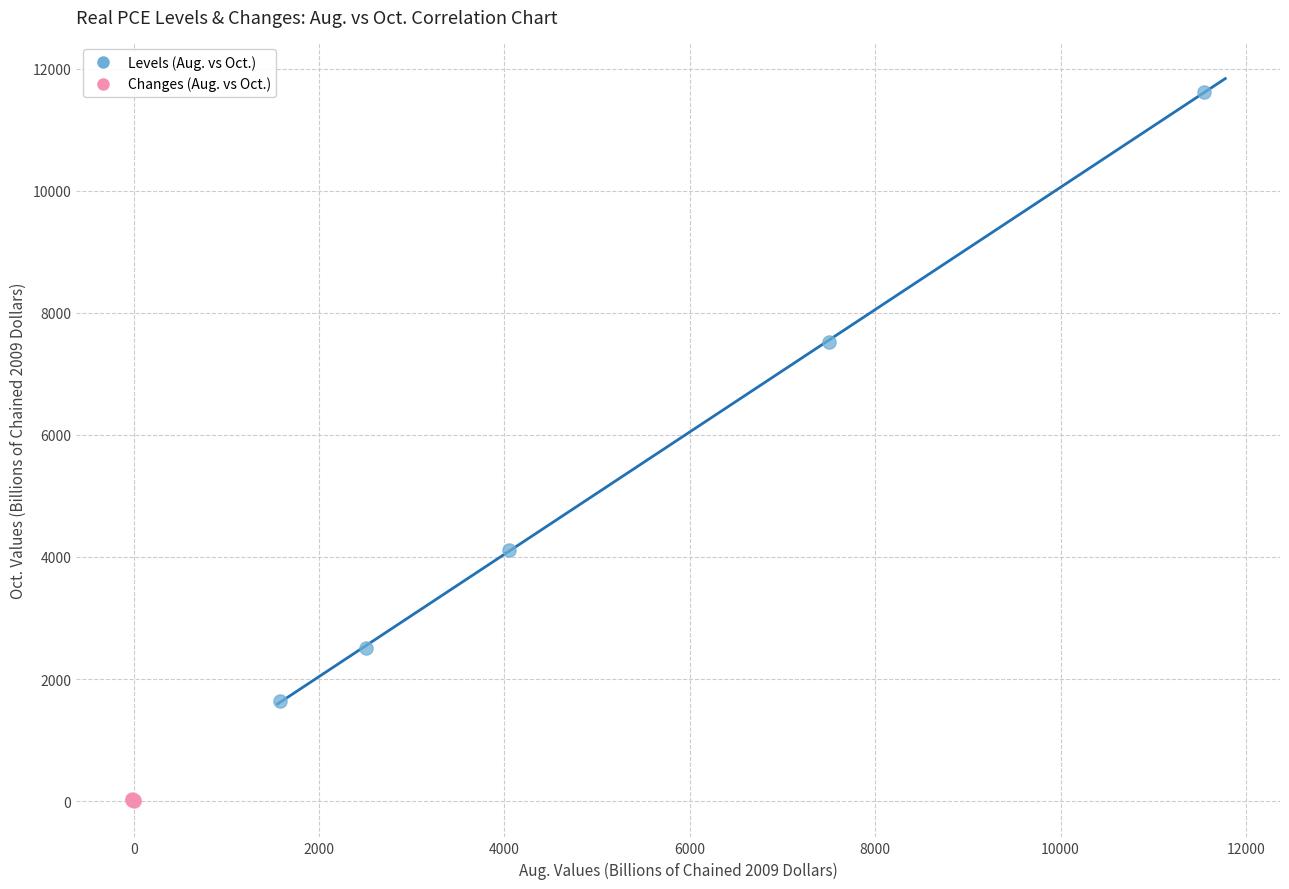

What are all the series names shown in the legend?

Levels (Aug. vs Oct.), Changes (Aug. vs Oct.)